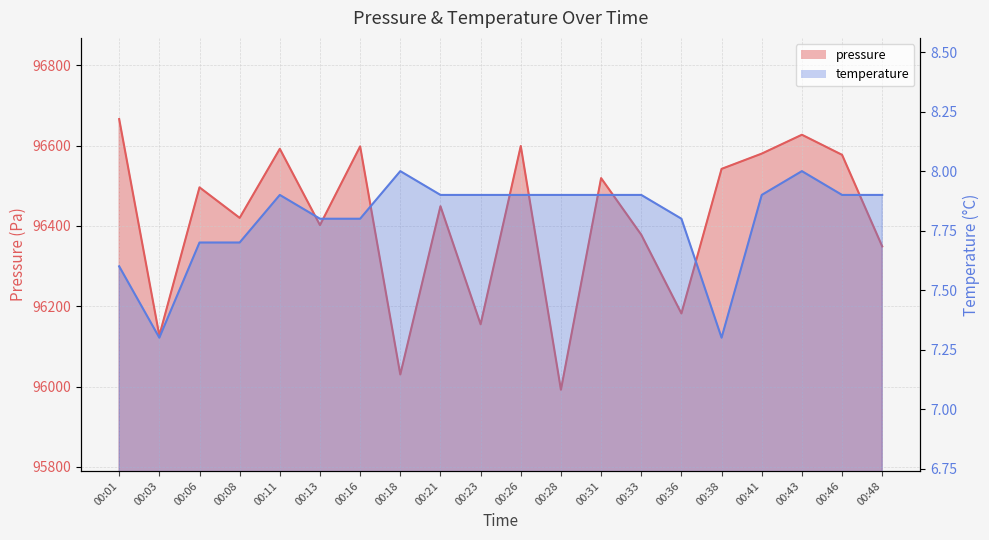

What is the value of the temperature point at the 6th from the left?

7.8